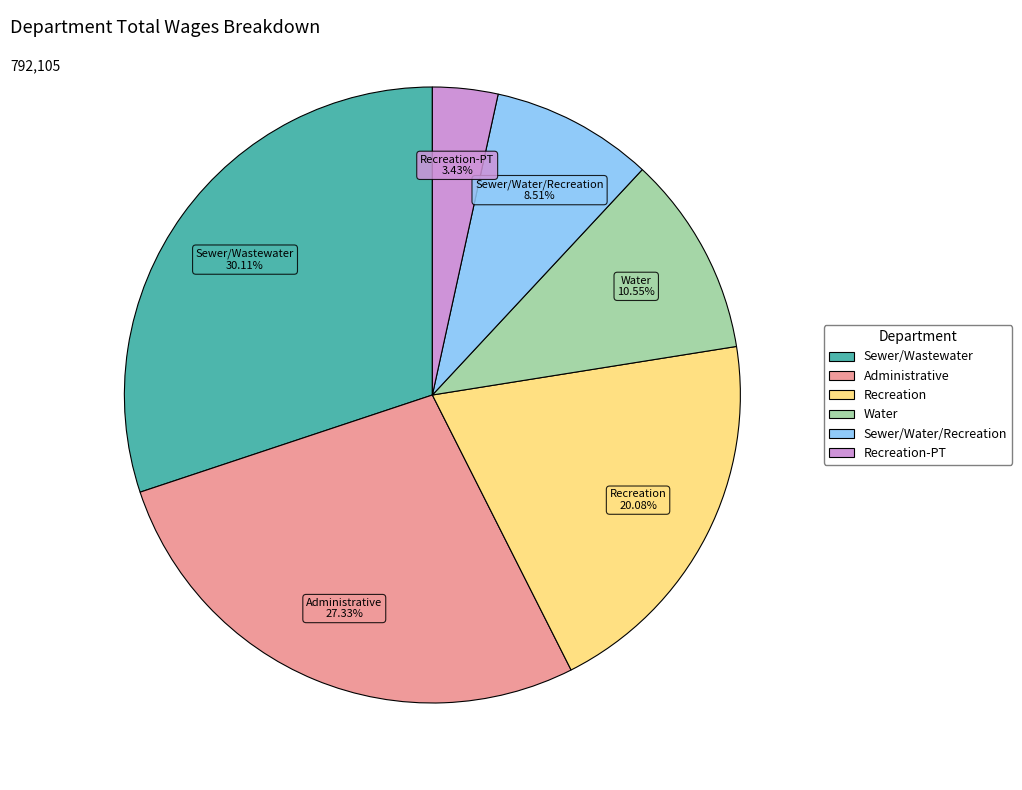

Does any single category account for the majority?

No